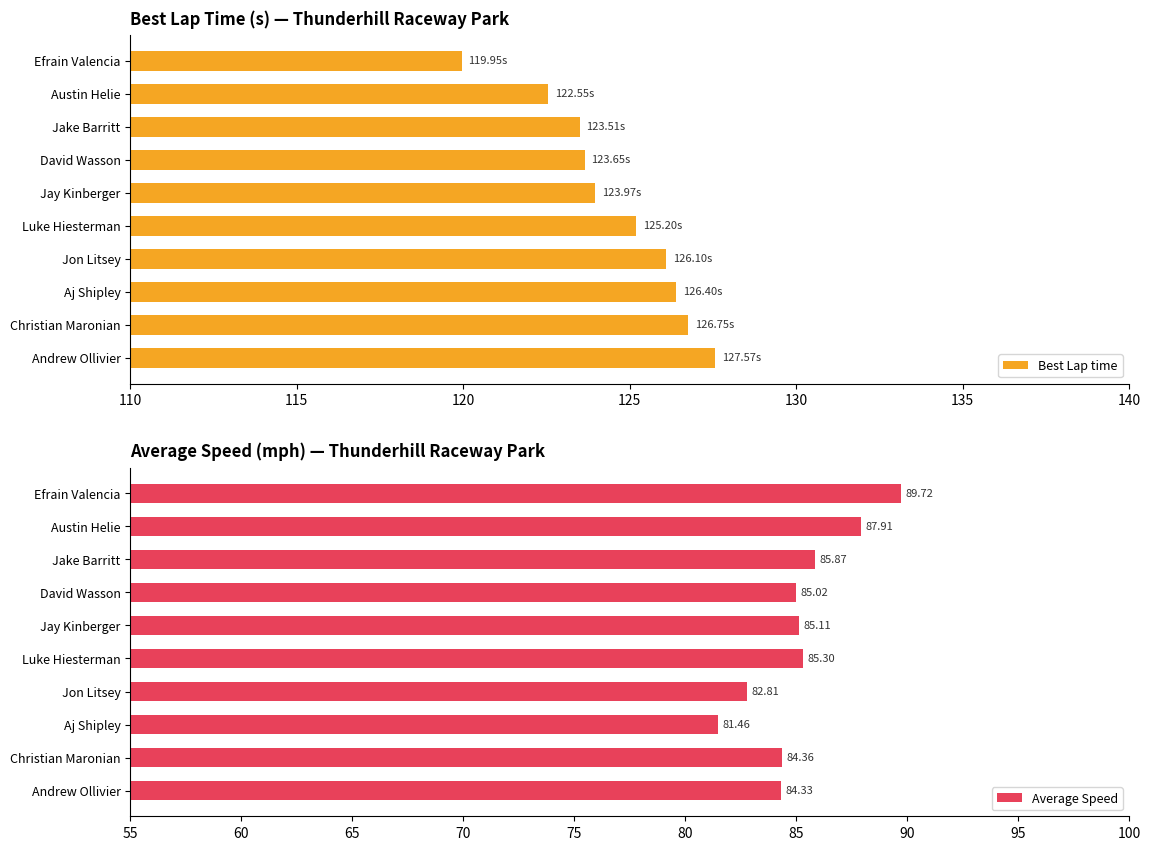

Which category has the lowest value in the Best Lap time series?

Efrain Valencia